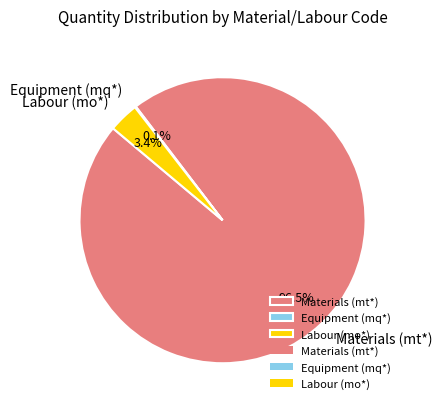

What is the total percentage of Materials (mt*) and Labour (mo*)?

99.9%